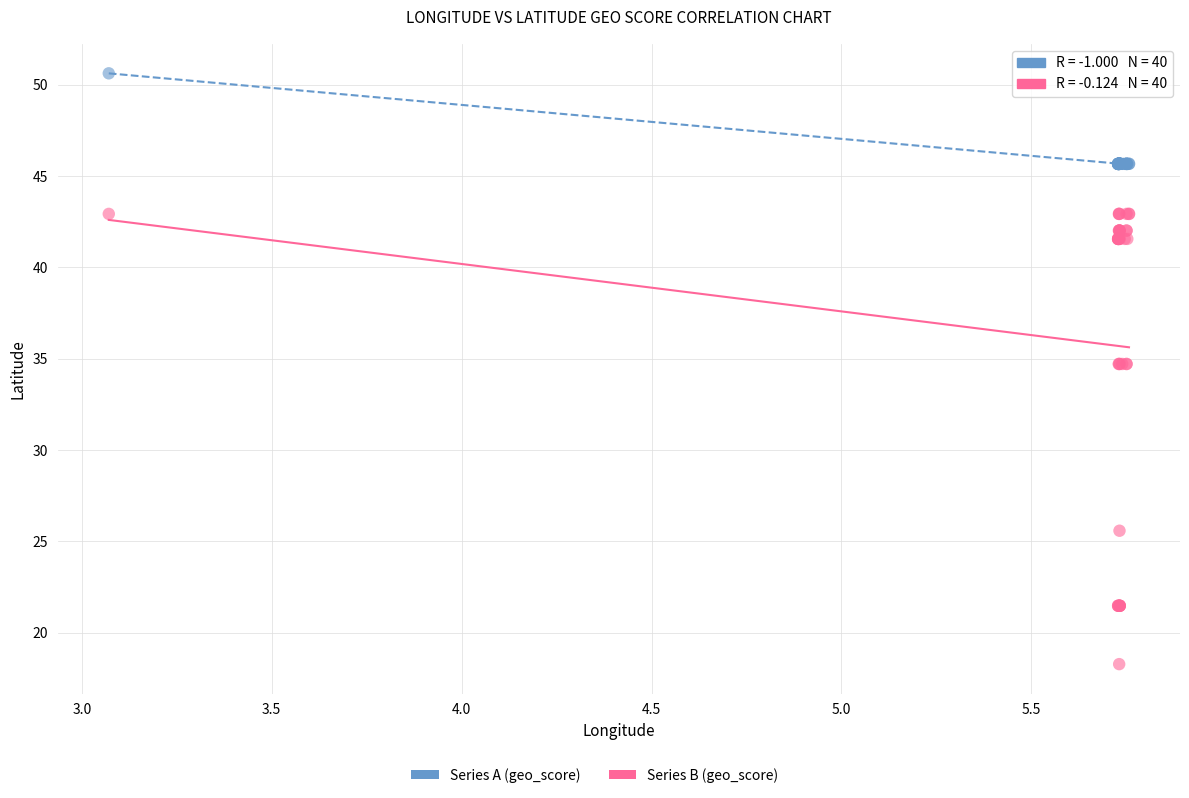

Which series reaches the minimum Y coordinate?

Series B (geo_score)